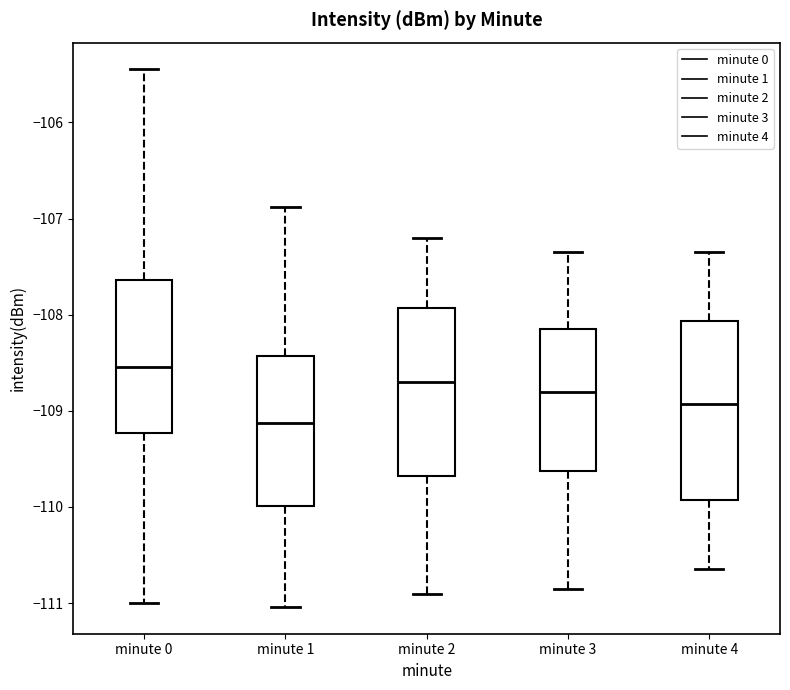

Reading left to right, transcribe this box plot: for each box, give where its median line is, the range the box spans, and where its two whiskers end, as read against the y-axis. The values are not printed on the chart, so give them approximately, as read against the axis.

minute 0: median -108.5, box -109.2 to -107.6, whiskers -111.0 to -105.4
minute 1: median -109.1, box -110.0 to -108.4, whiskers -111.0 to -106.9
minute 2: median -108.7, box -109.7 to -107.9, whiskers -110.9 to -107.2
minute 3: median -108.8, box -109.6 to -108.1, whiskers -110.8 to -107.3
minute 4: median -108.9, box -109.9 to -108.1, whiskers -110.6 to -107.3